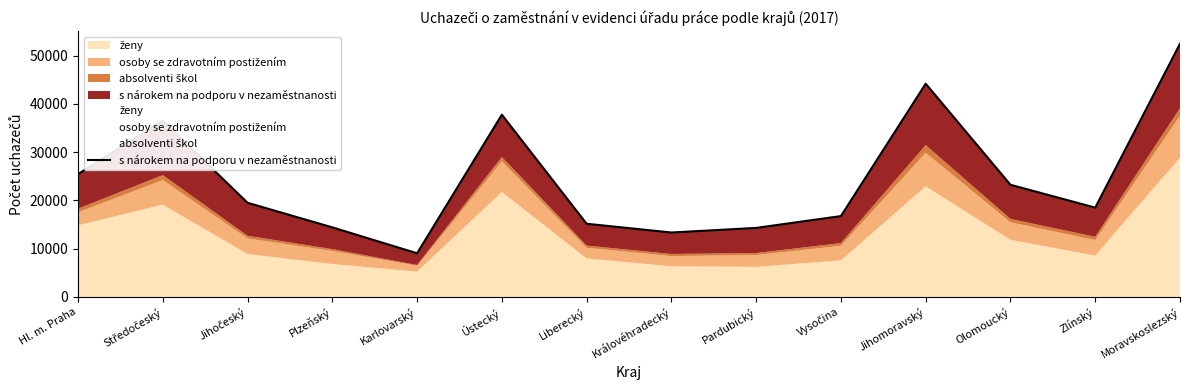

Does the chart display data point markers on the line(s)?

No